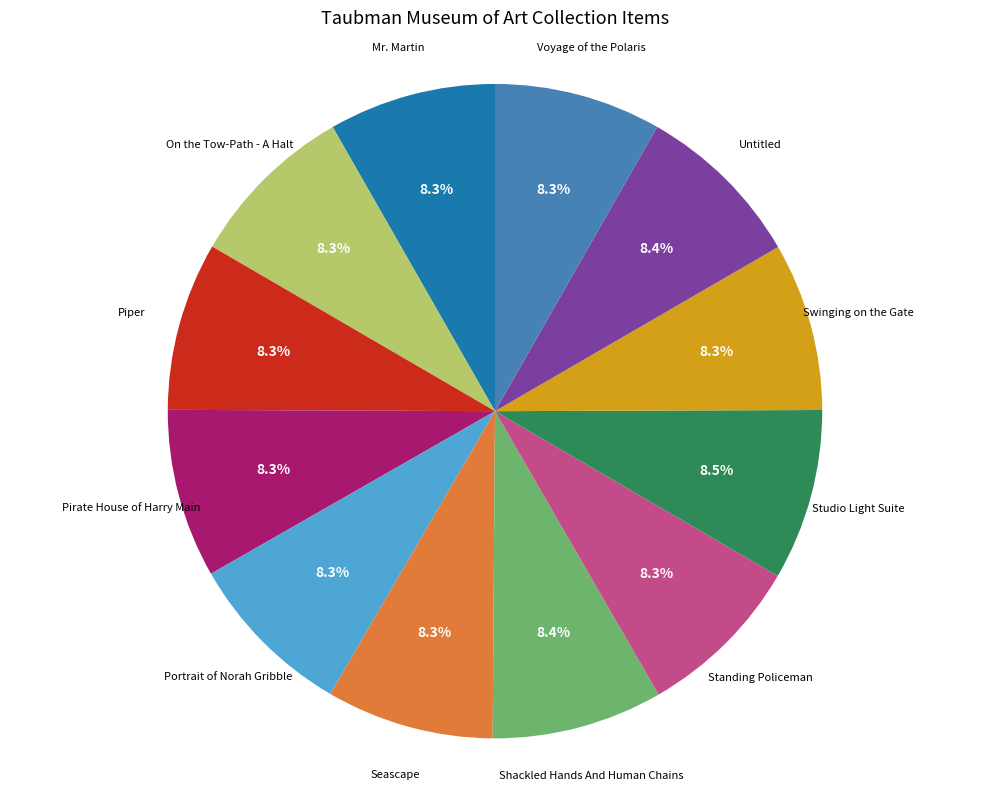

What portion of the pie excludes On the Tow-Path - A Halt?

91.7%